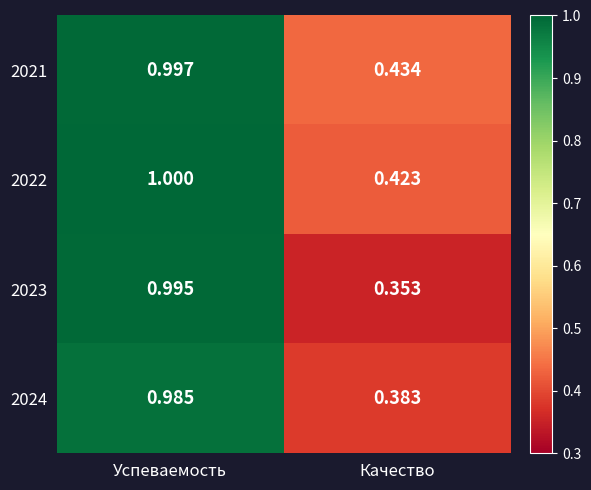

At which category is the sum across all series the highest?

Успеваемость